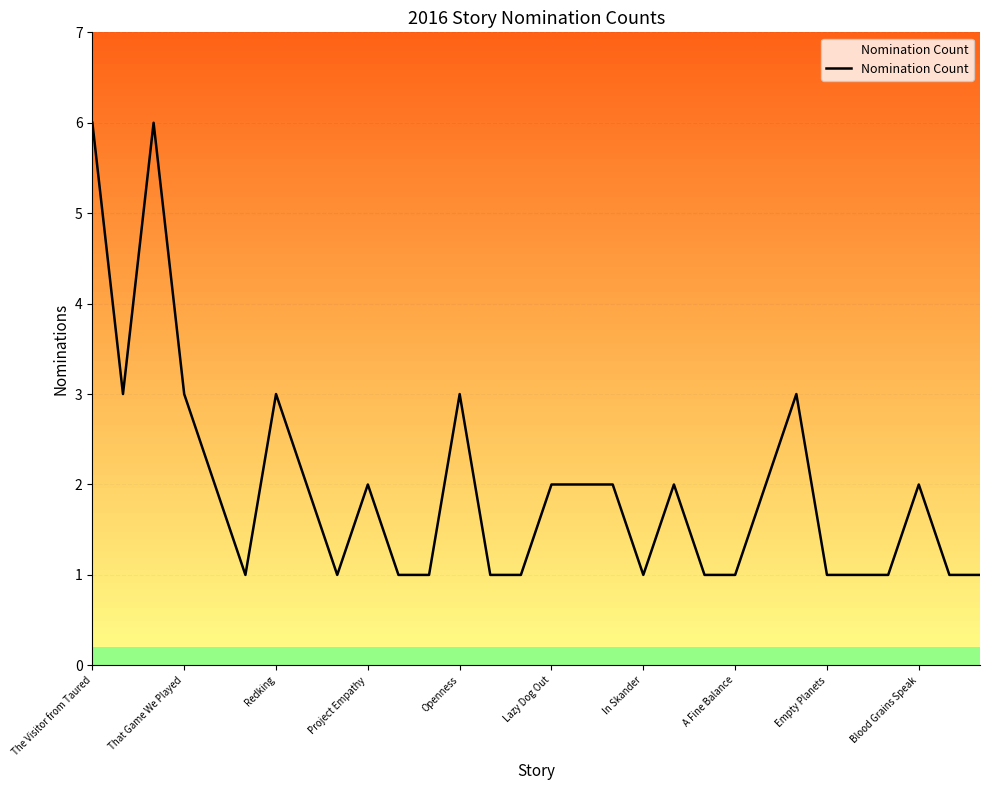

What is the difference between the maximum and minimum values?

5